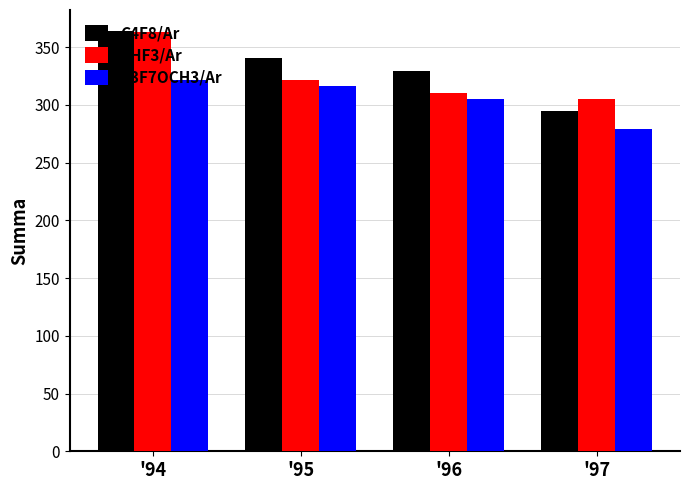

Count the number of data series in this chart.

3